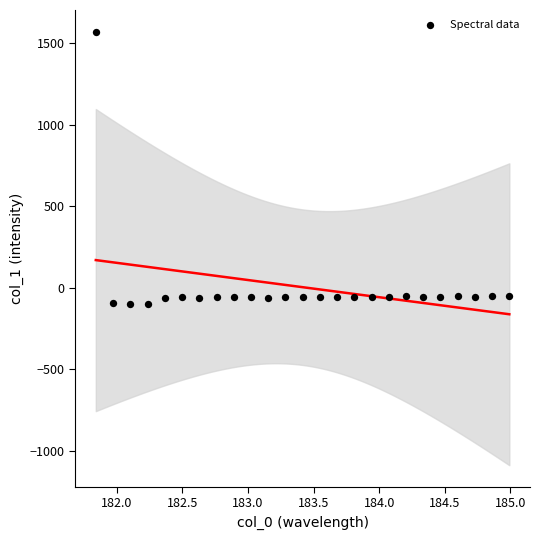

What is the range of Y values (max minus min)?

1672.5